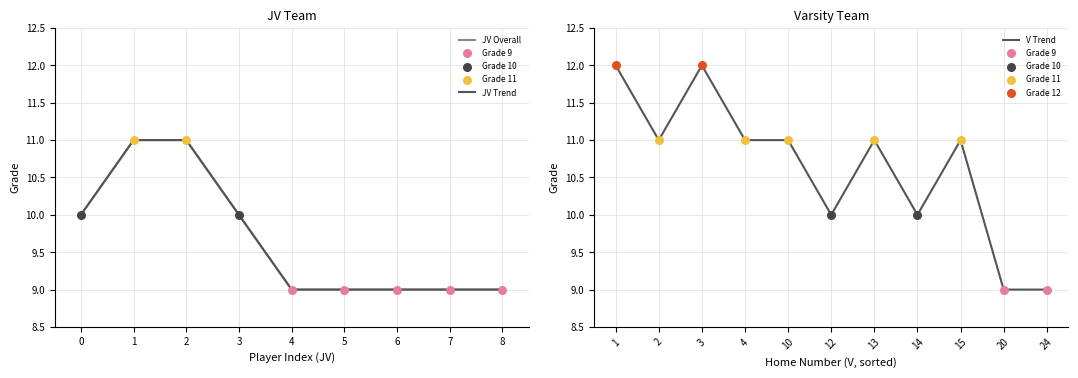

Between 1 and 3, which is larger?

1